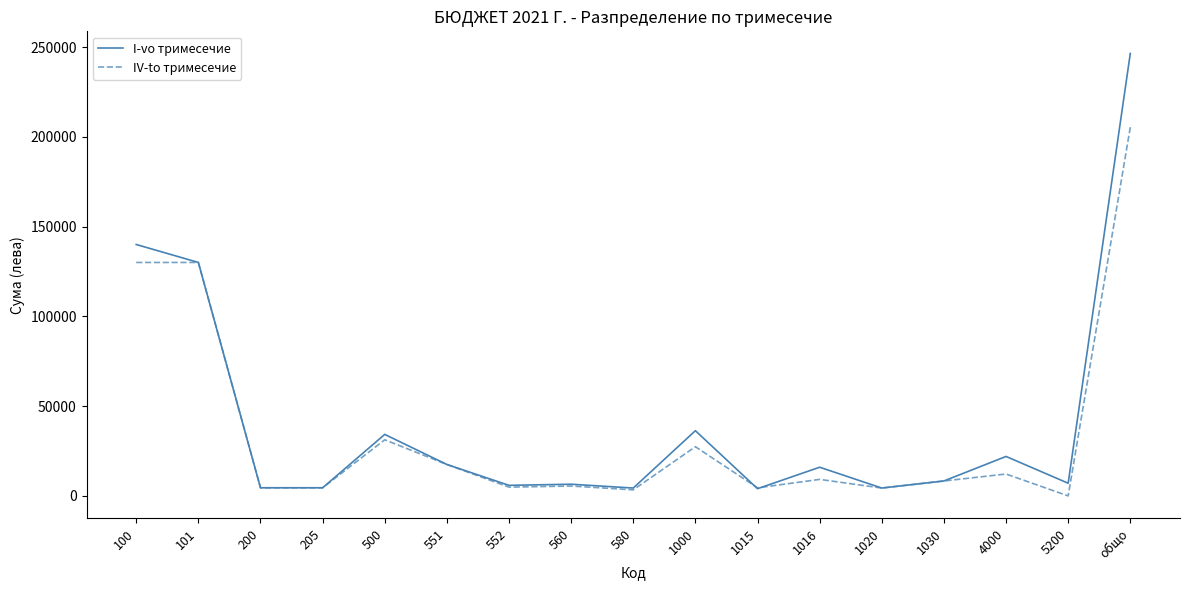

Is this an area chart (filled region under the line)?

No